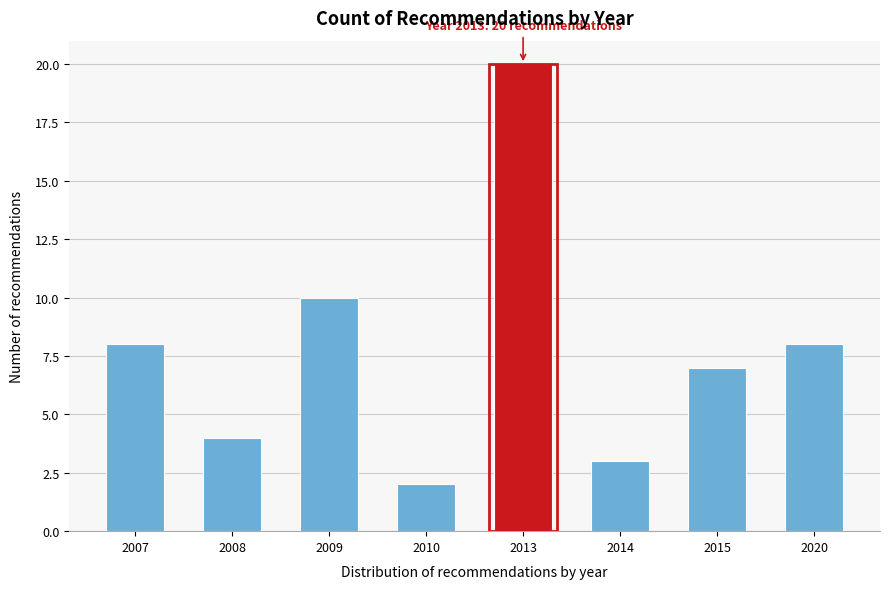

Reading left to right, list all the values displayed in this chart.

8	4	10	2	20	3	7	8